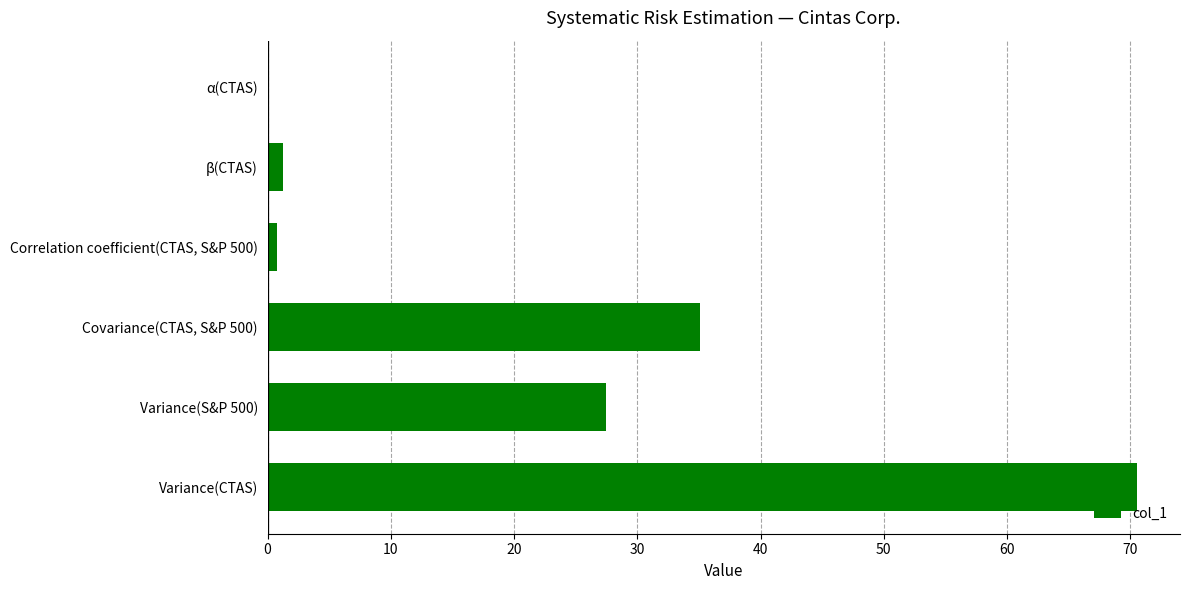

Is it true that the value at Covariance(CTAS, S&P 500) is 60.0?

False